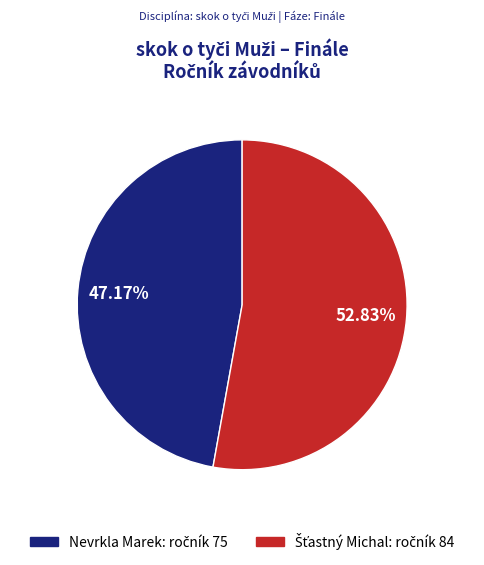

Is Nevrkla Marek the majority of the pie?

No